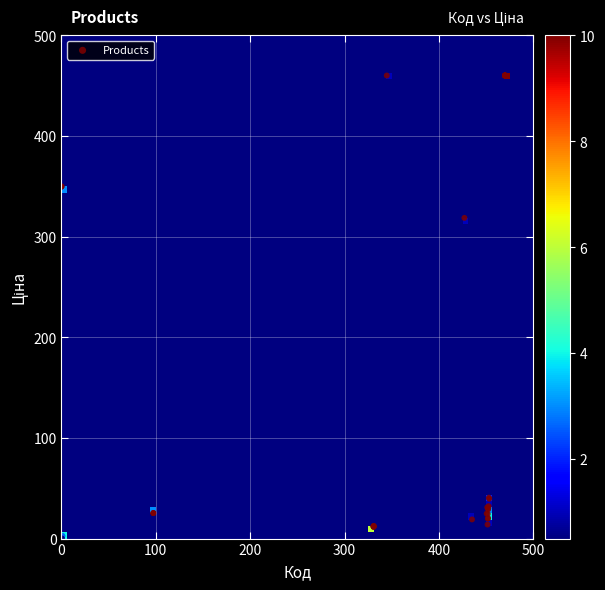

What Y value in the scatter plot is closest to 230?

318.6